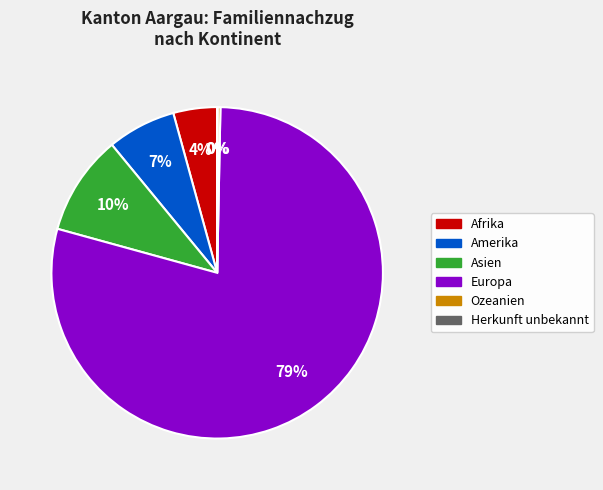

Approximately how many times larger is the value at Afrika compared to Asien?

0.4